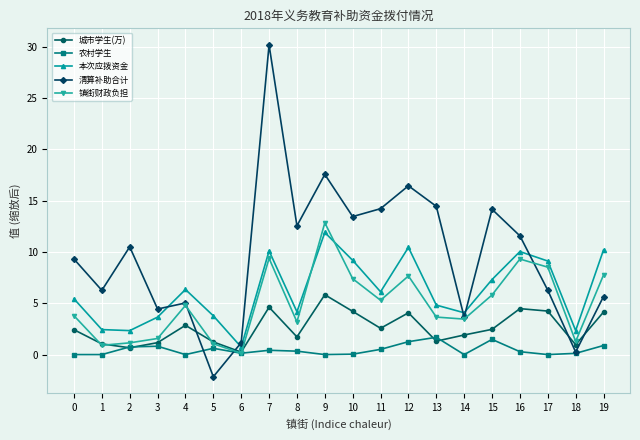

Which series ends up on top after the final intersection of 城市学生(万) and 清算补助合计?

清算补助合计